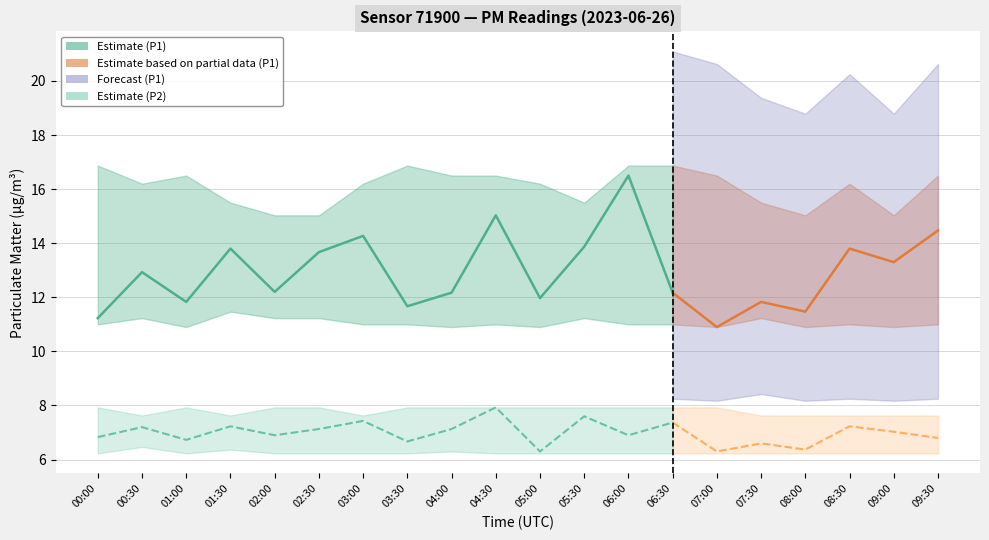

Read the P2_upper value at 05:00.

7.9